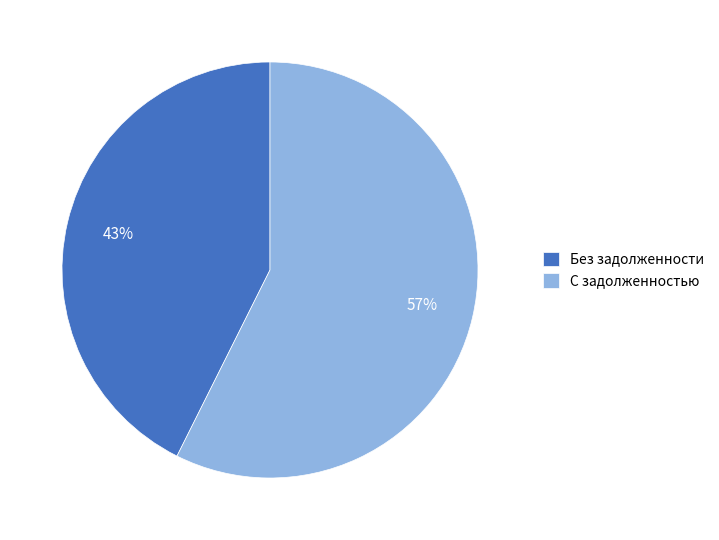

Count the number of slices in the pie.

2